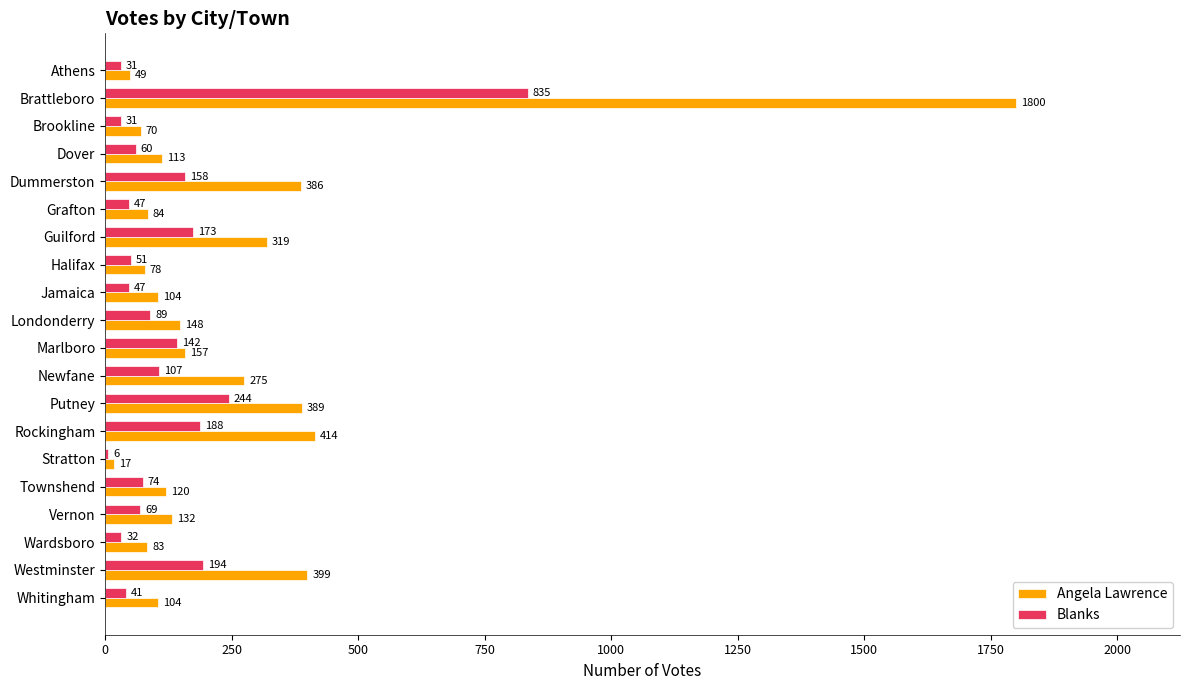

What is the sum of the Angela Lawrence values at Rockingham and Stratton?

431